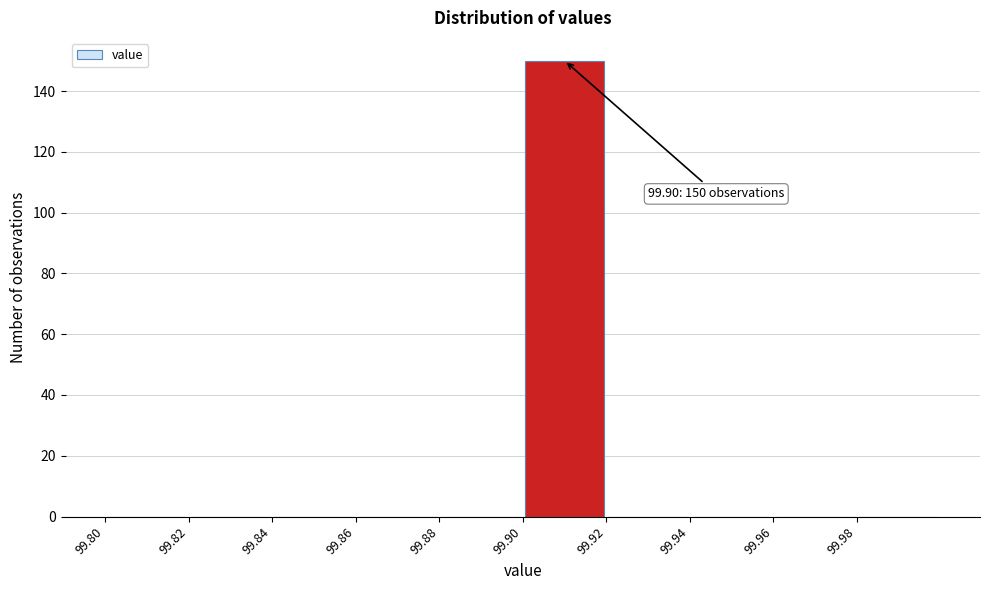

Which range on the x-axis has the tallest bar?

99.90 to 99.92